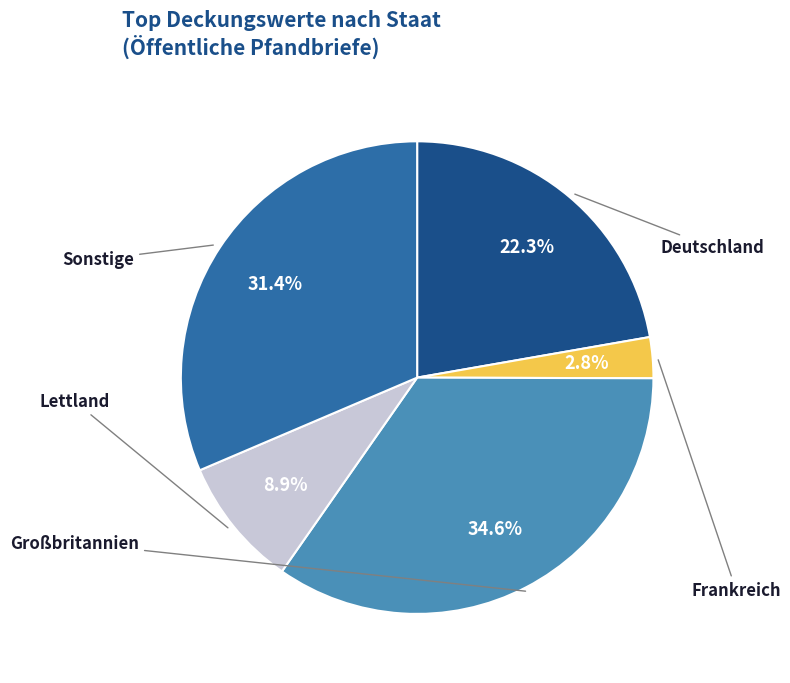

Is there any slice that represents more than half of the pie?

No